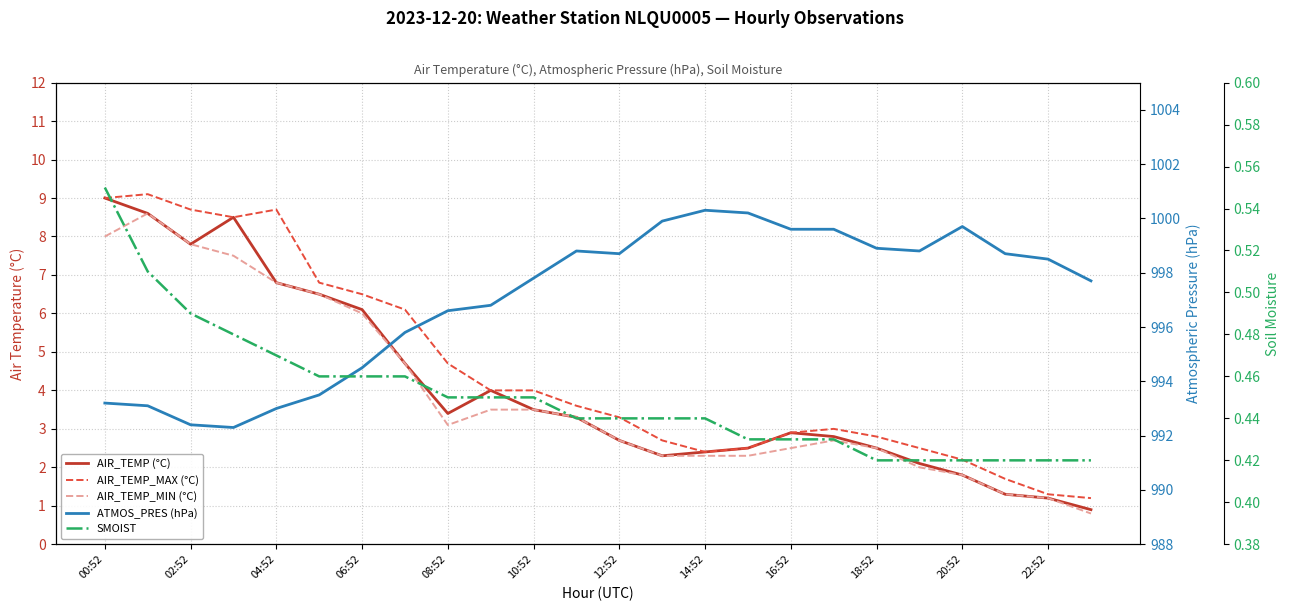

Between 12:52 and 22:52, which series saw the biggest shift?

ATMOS_PRES (hPa)